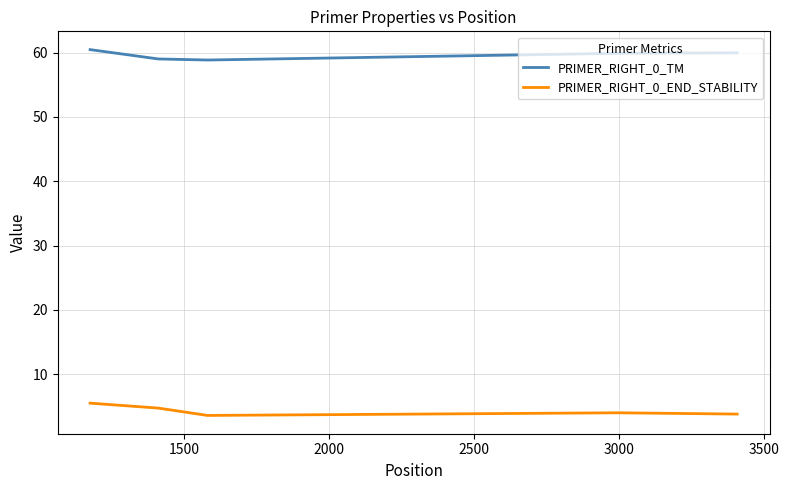

Rank the series by their average value, from lowest to highest.

PRIMER_RIGHT_0_END_STABILITY, PRIMER_RIGHT_0_TM